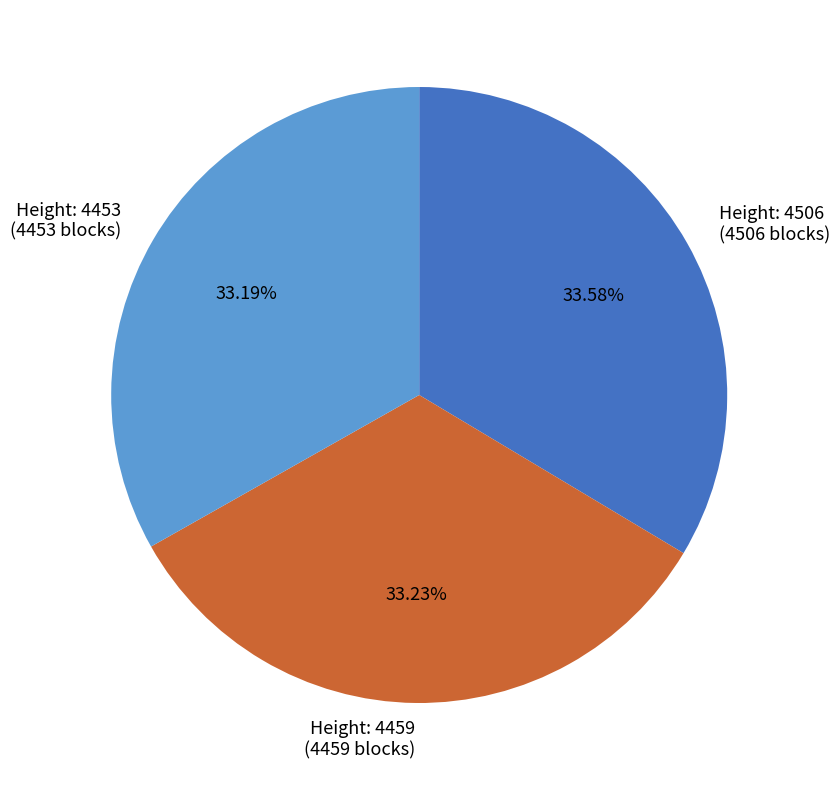

Does any single category account for the majority?

No